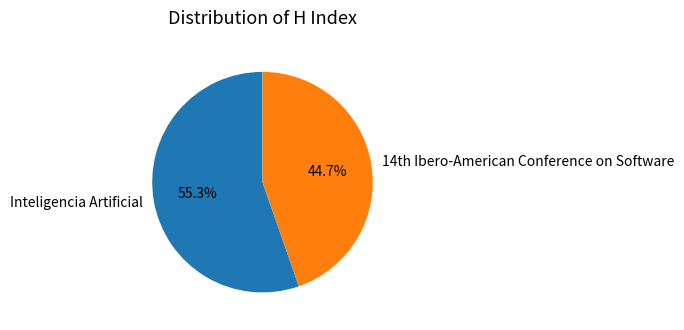

How many segments does this pie chart have?

2